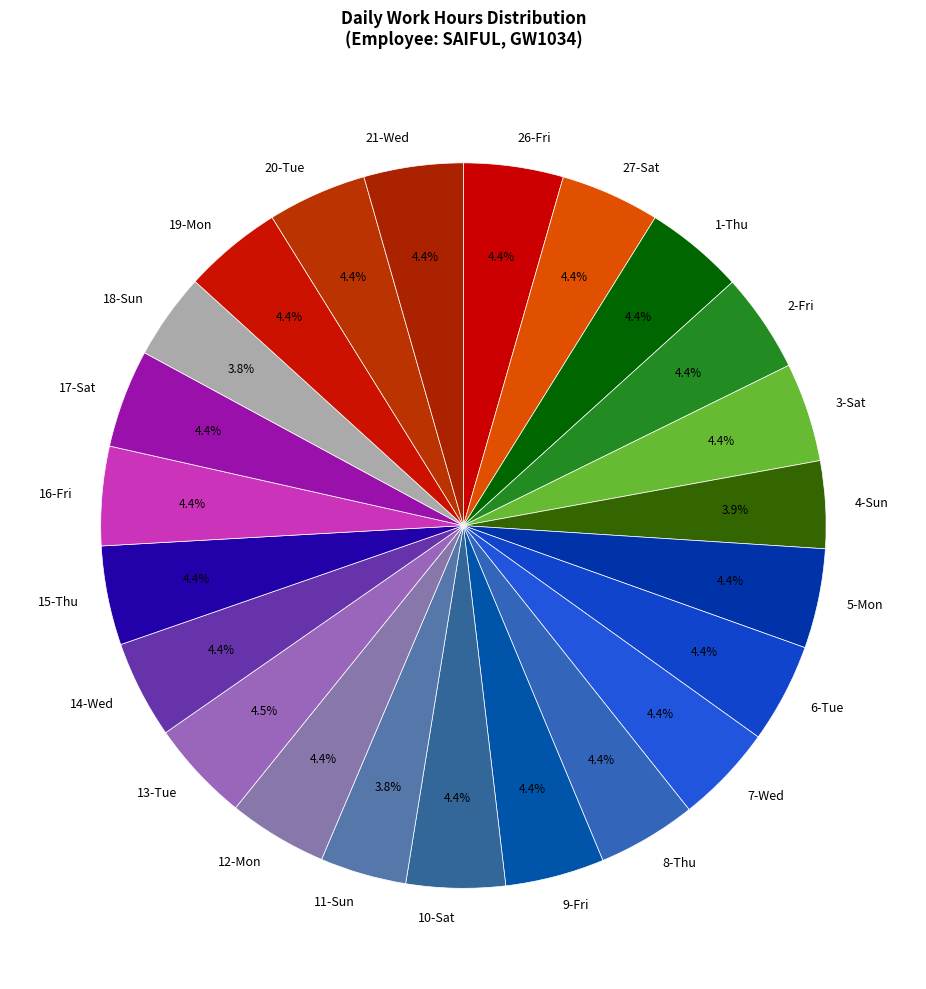

Between 4-Sun and 21-Wed, which is larger?

21-Wed